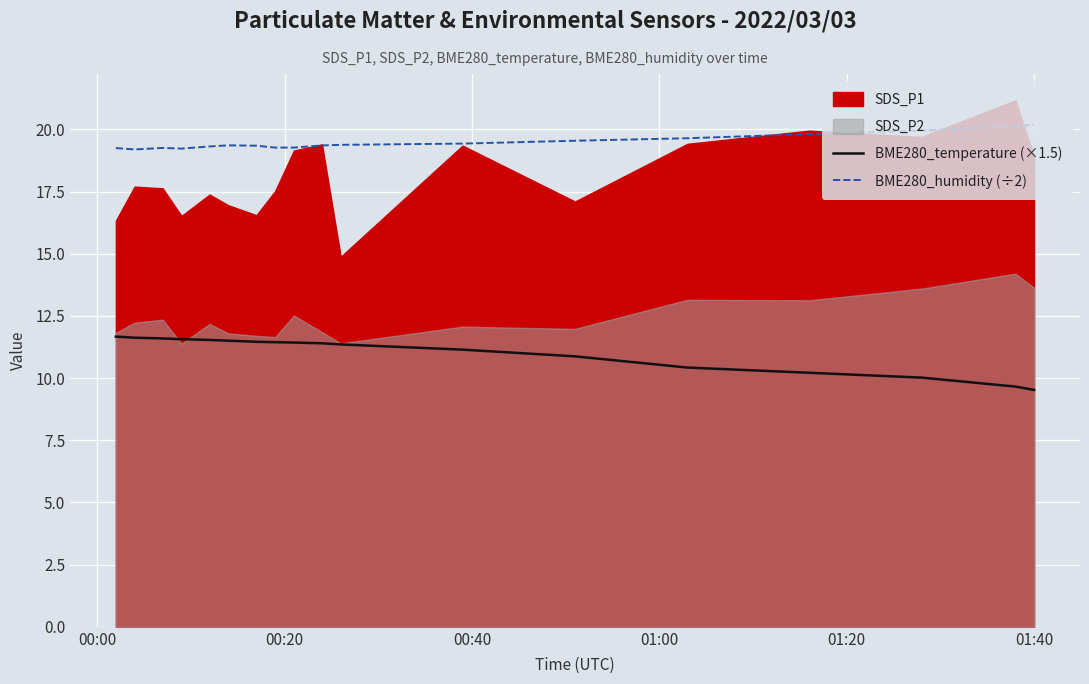

True or false: BME280_temperature (×1.5) and BME280_humidity (÷2) cross at least once.

False